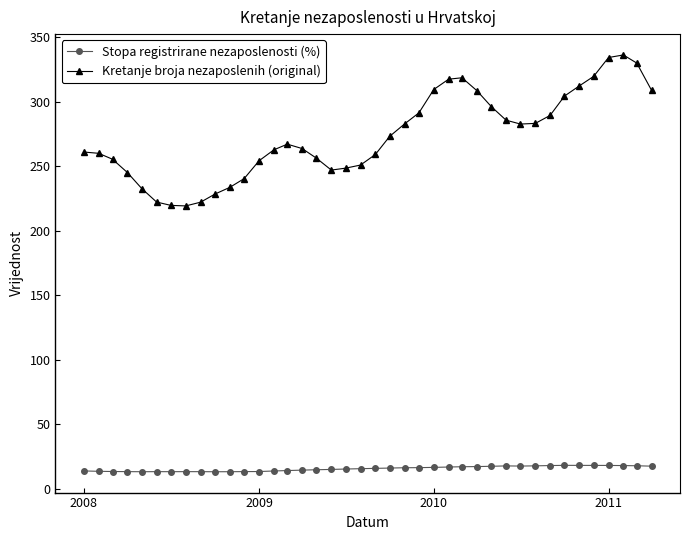

What is the value of the Kretanje broja nezaposlenih (original) point at the 21st from the left?

259.2